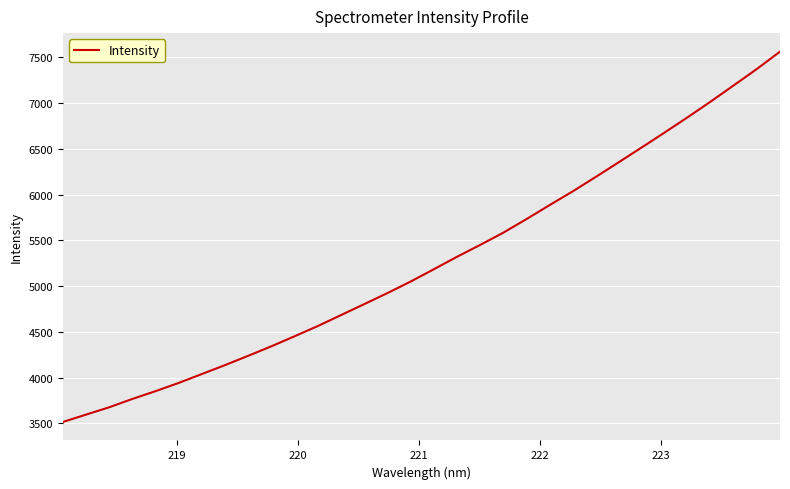

What is the smallest value displayed?

3516.4